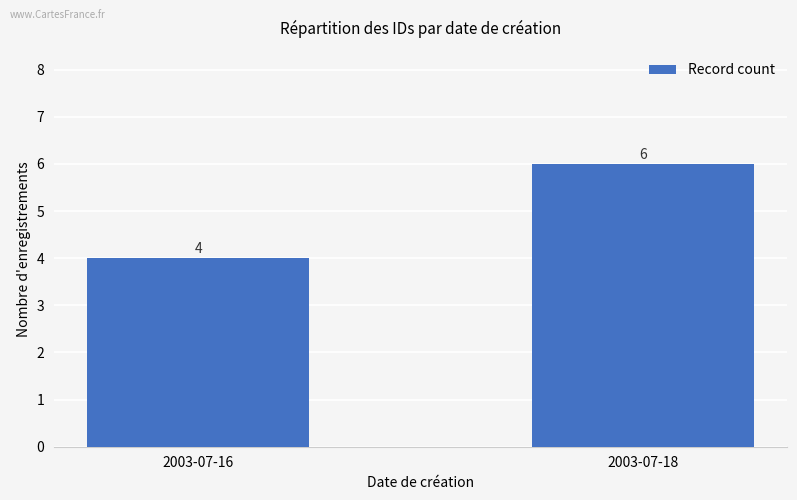

True or false: the data shows 4 at 2003-07-16.

True